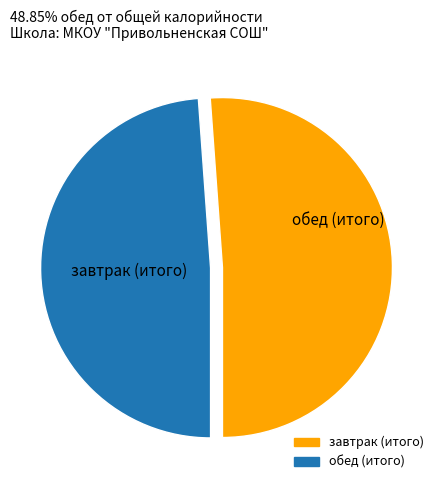

Rank the categories by value from lowest to highest.

обед (итого), завтрак (итого)